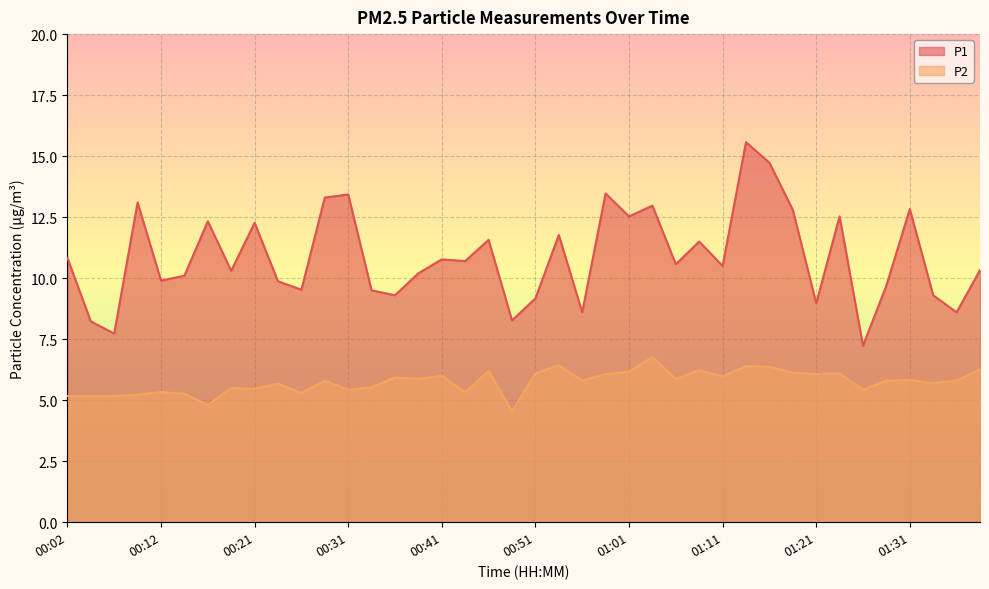

What is the total value across all series at 00:56?

14.4